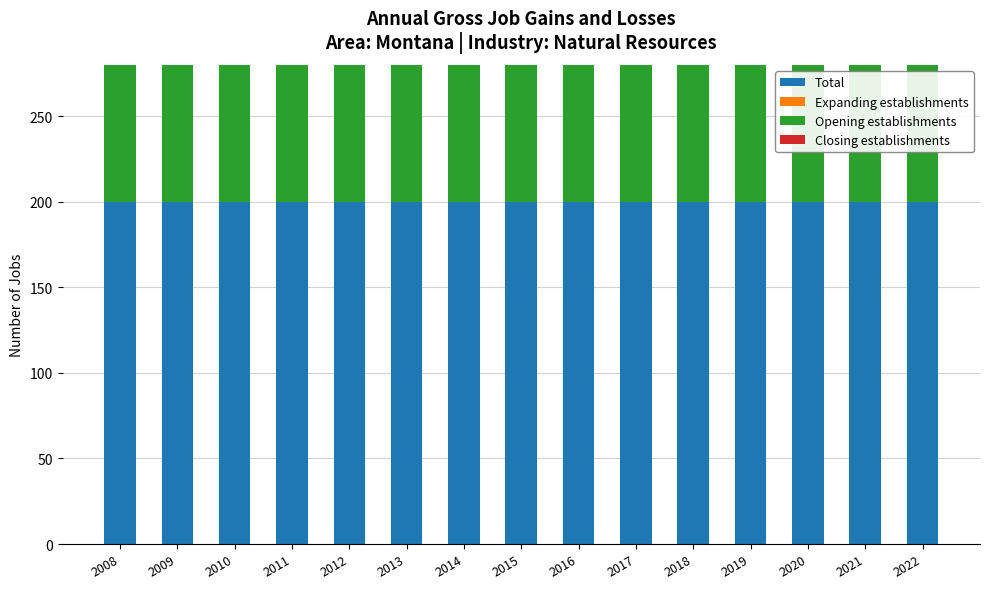

Is the value of Expanding establishments at 2009 greater than the value of Opening establishments at 2018?

No